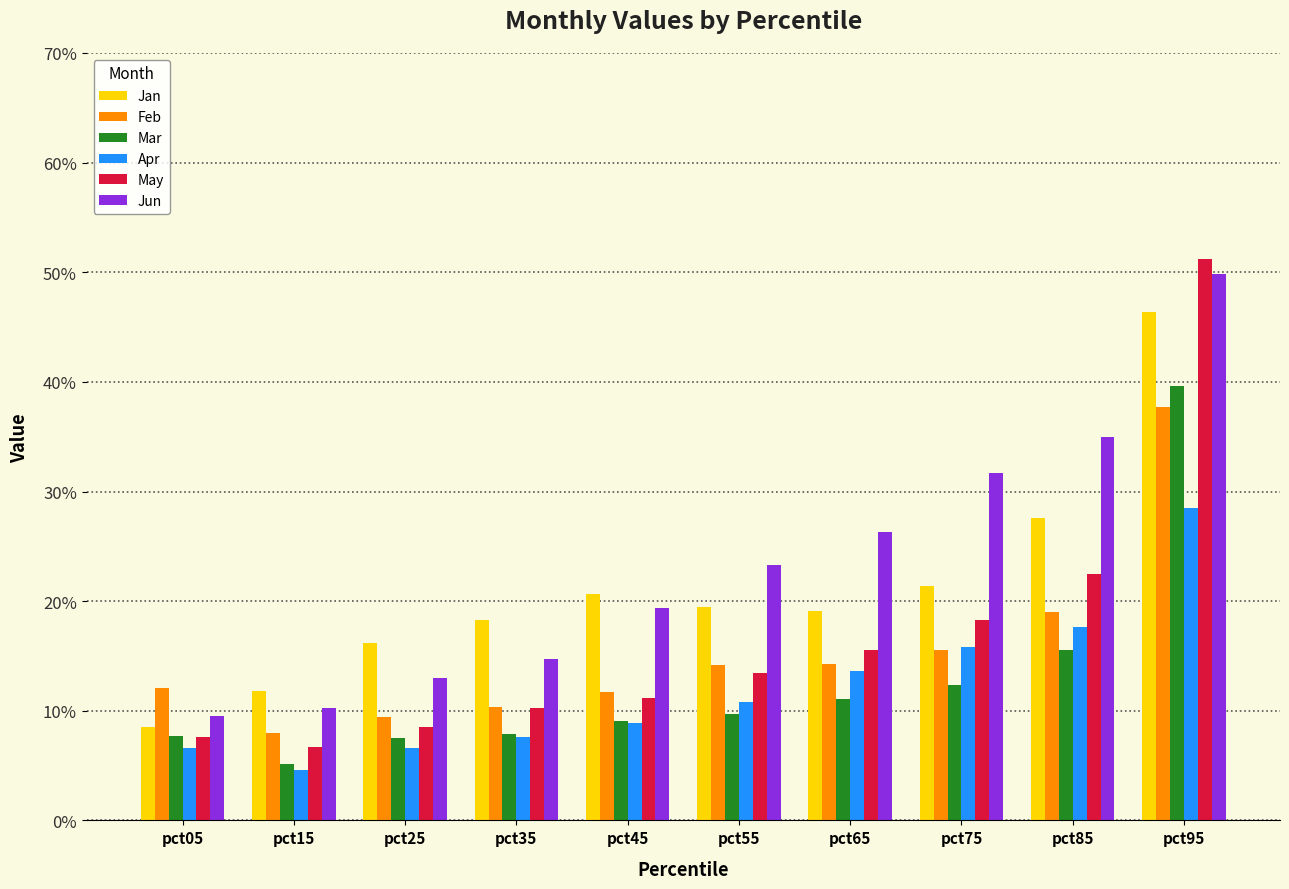

Which series has the largest total across all categories?

Jun